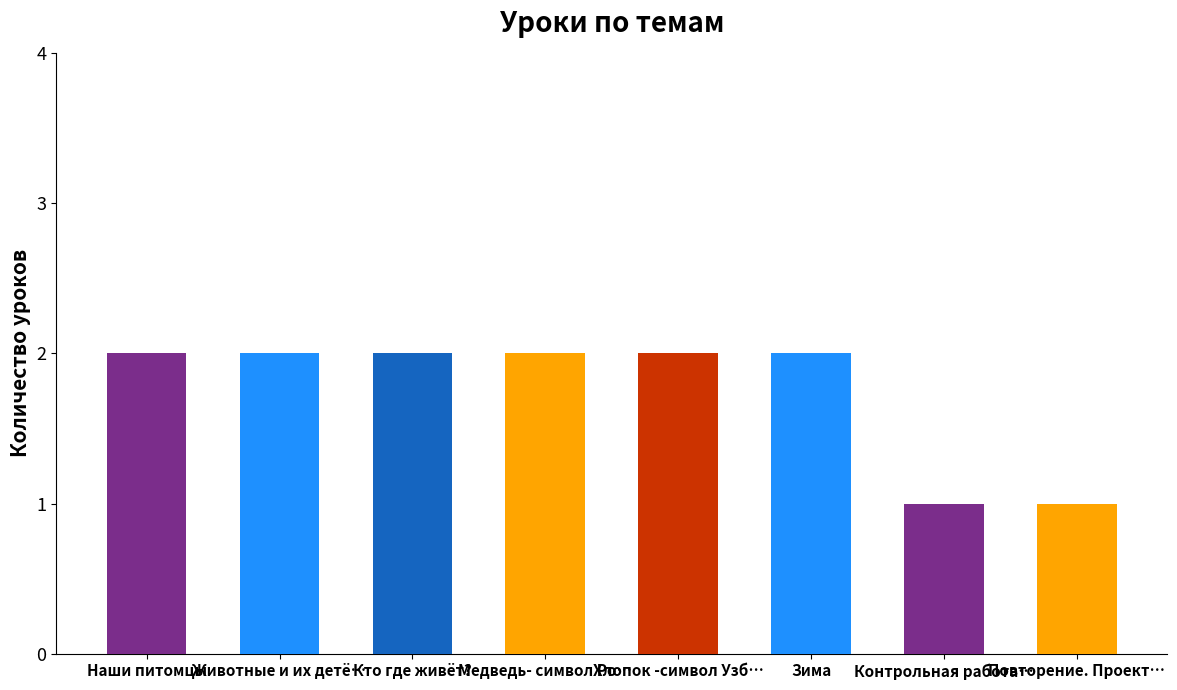

What is the label of the 2nd bar from the left?

Животные и их детё…